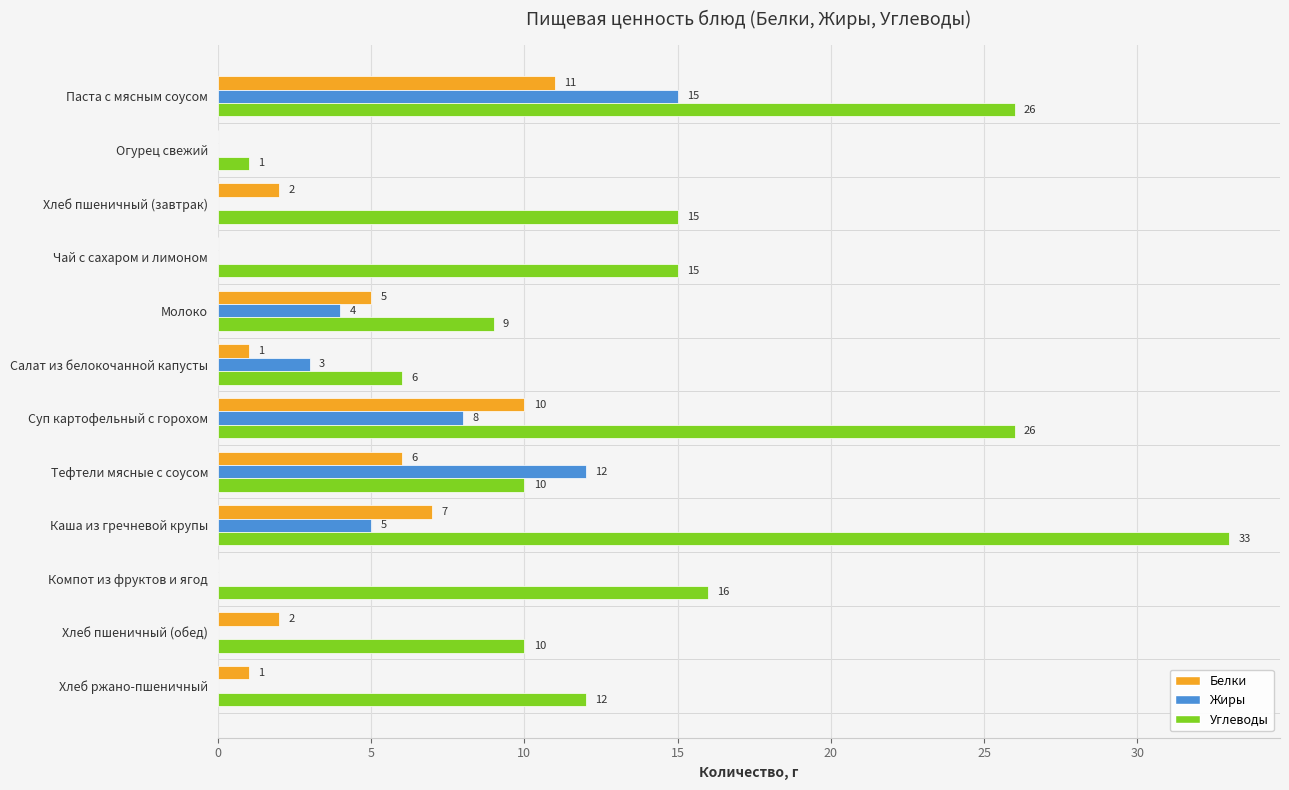

Which series has the largest range (max minus min)?

Углеводы